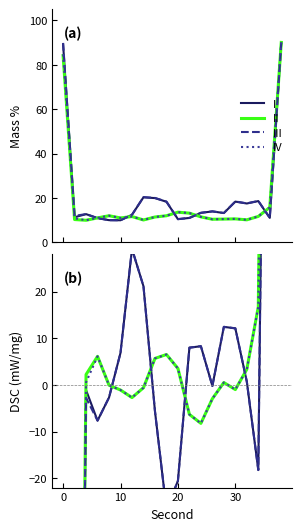

Where do I and IV first cross each other?

0 and 10